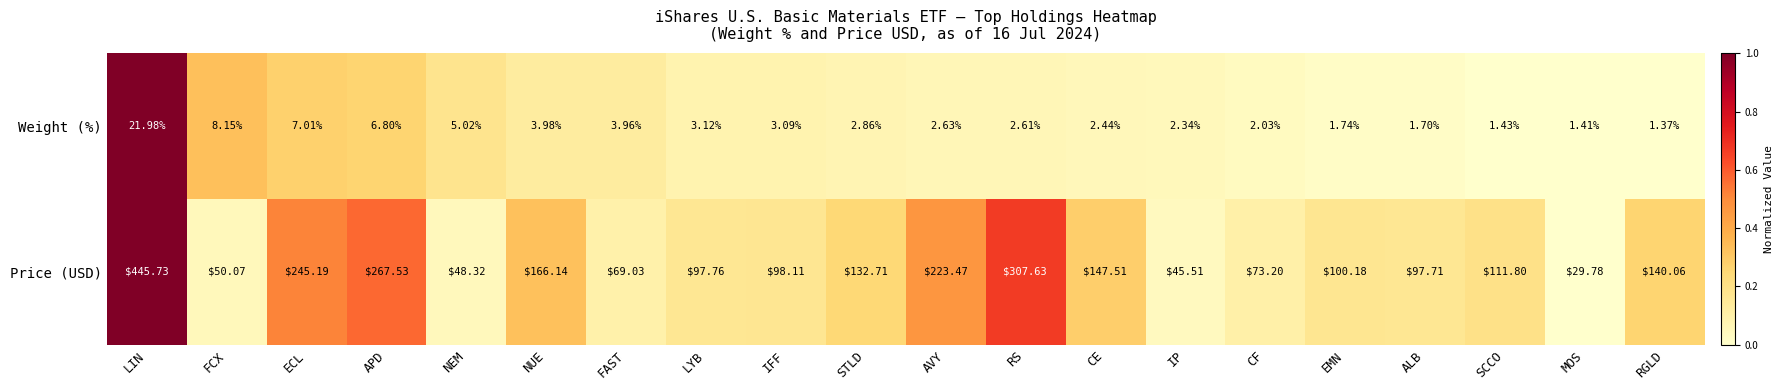

How many data points does each series have?

20